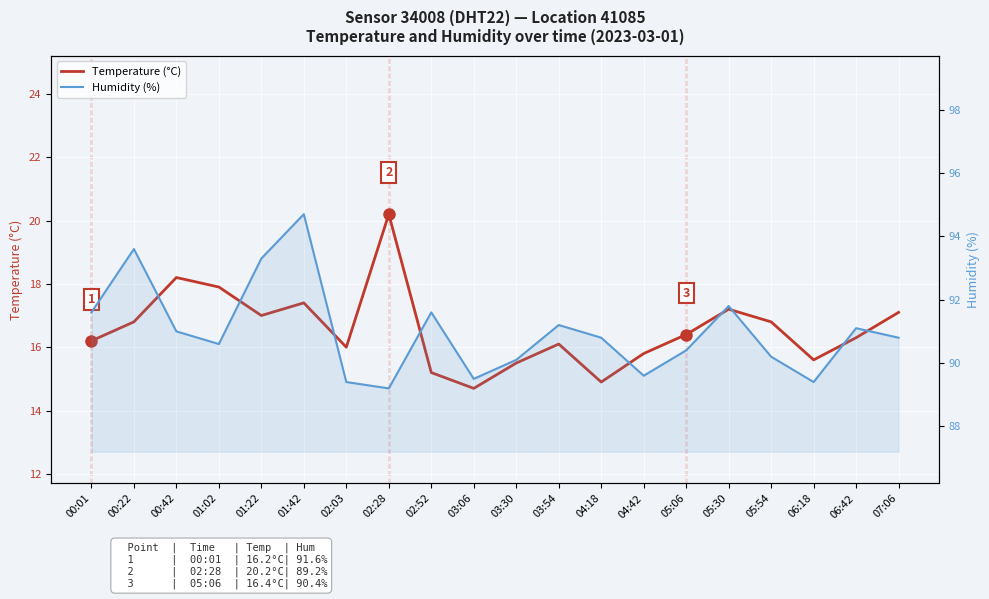

What is the value of the Humidity (%) point at the 18th from the left?

89.4